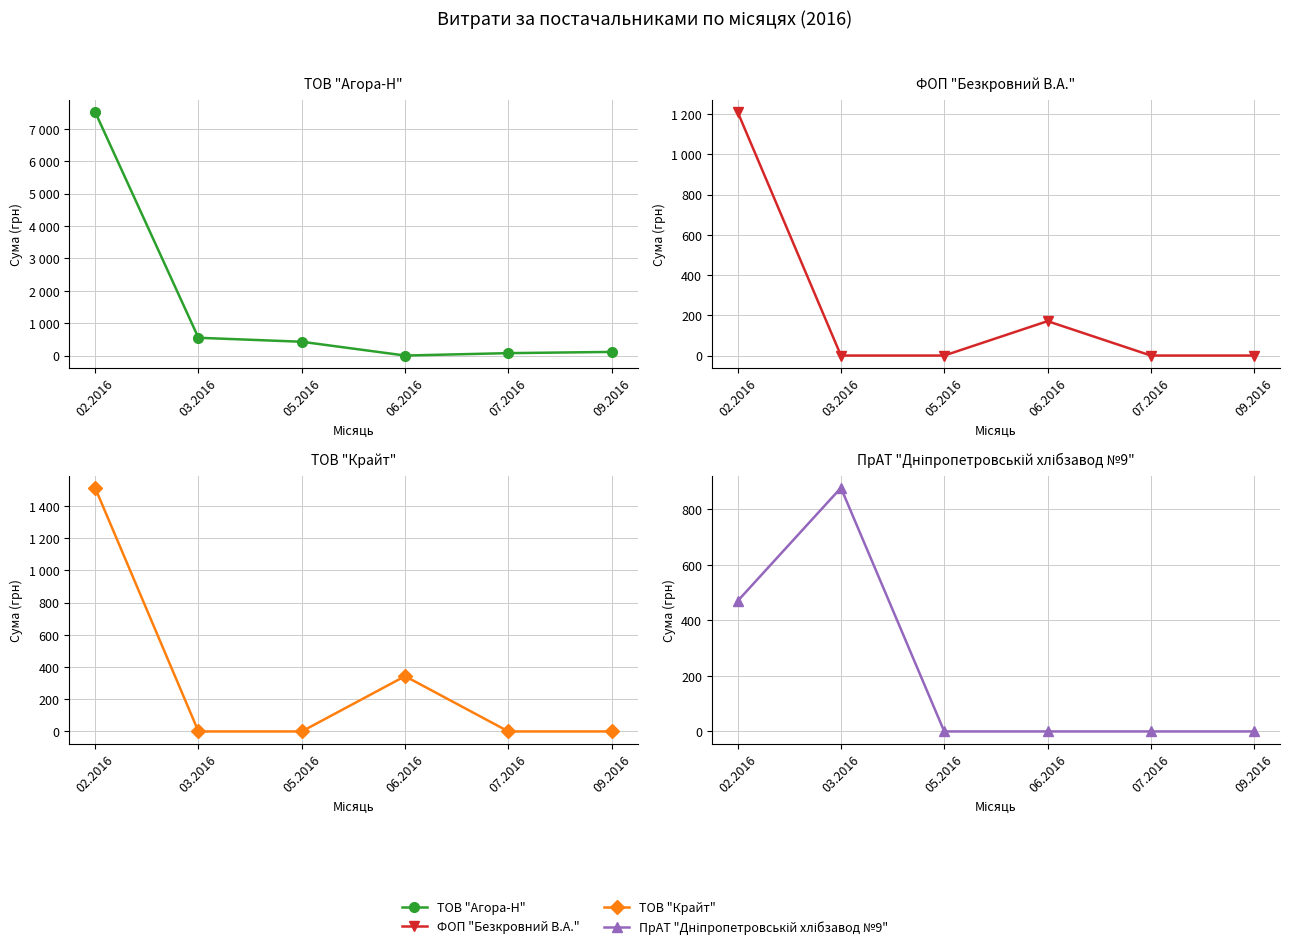

How many values in the ТОВ "Агора-Н" series are below 426?

3